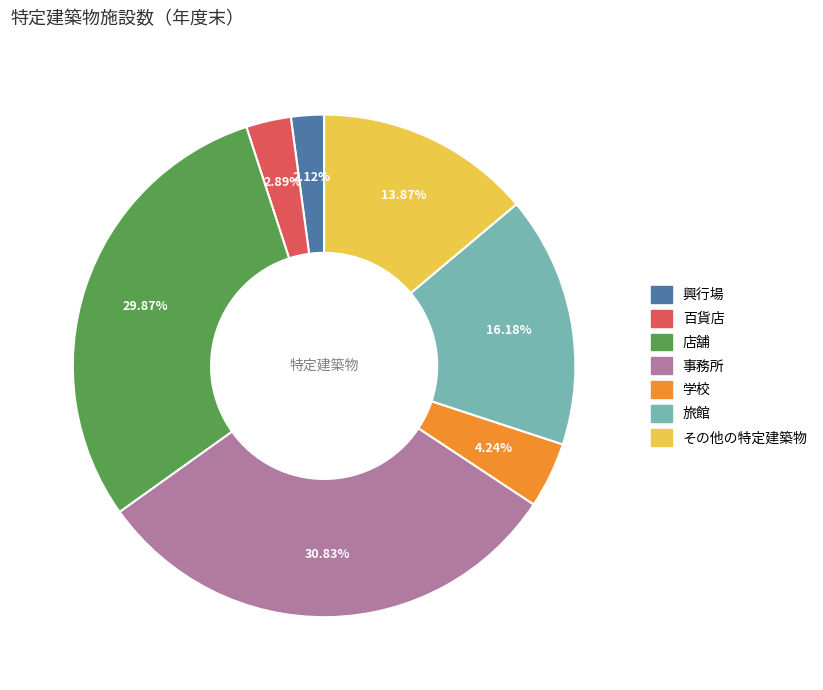

Which slice is the smallest?

興行場